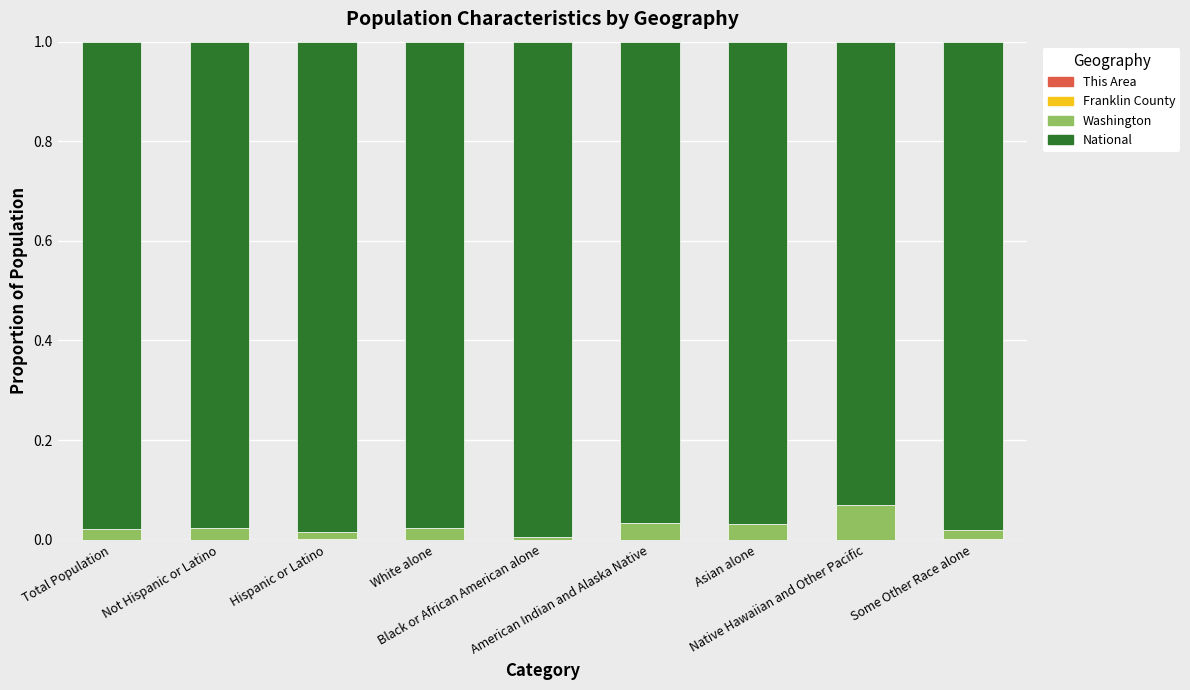

Which has a higher value, Total Population or Hispanic or Latino?

Hispanic or Latino